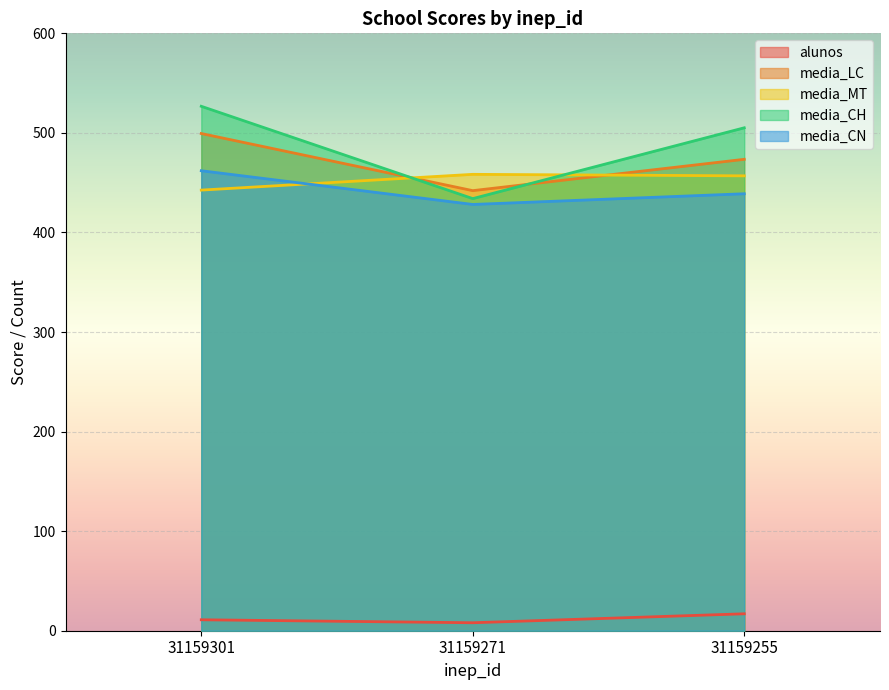

Which series has the widest spread of values?

media_CH